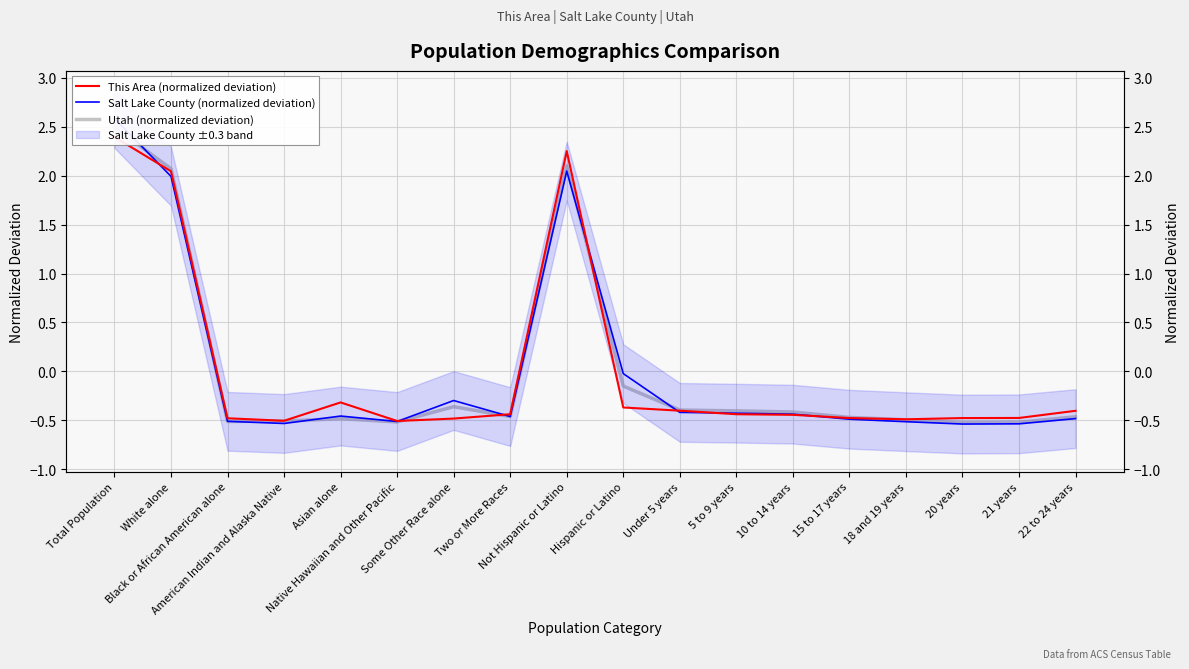

Which series changed the most between Some Other Race alone and Two or More Races?

Salt Lake County (normalized deviation)